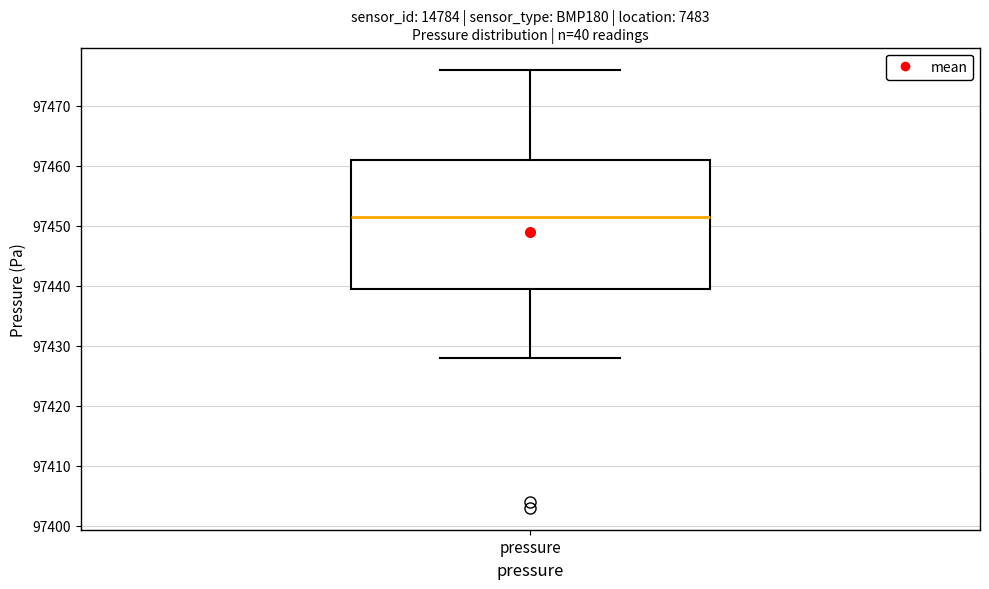

Where is the upper edge of the box for pressure on the y-axis? The values are not printed on the chart, so give them approximately, as read against the axis.

97461